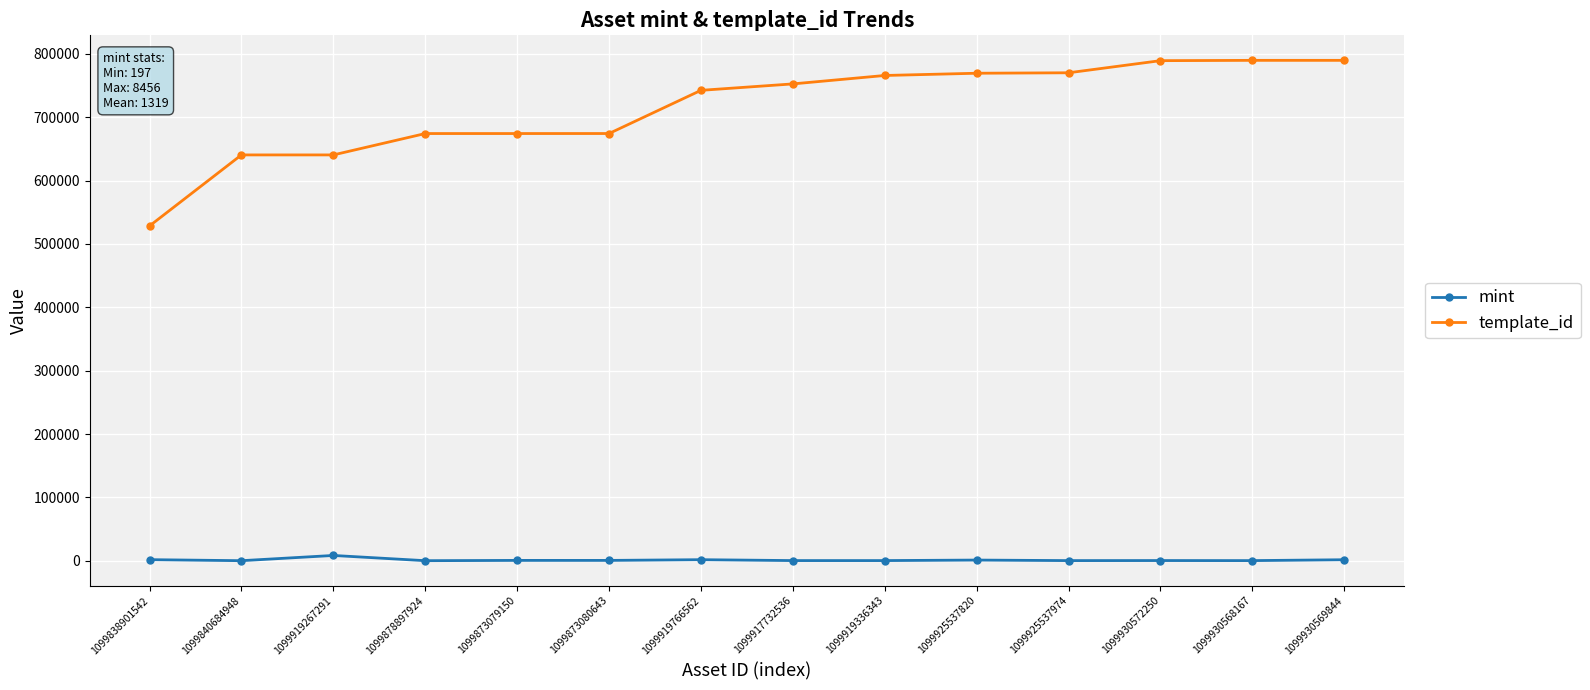

What is the highest value of the mint series?

8456